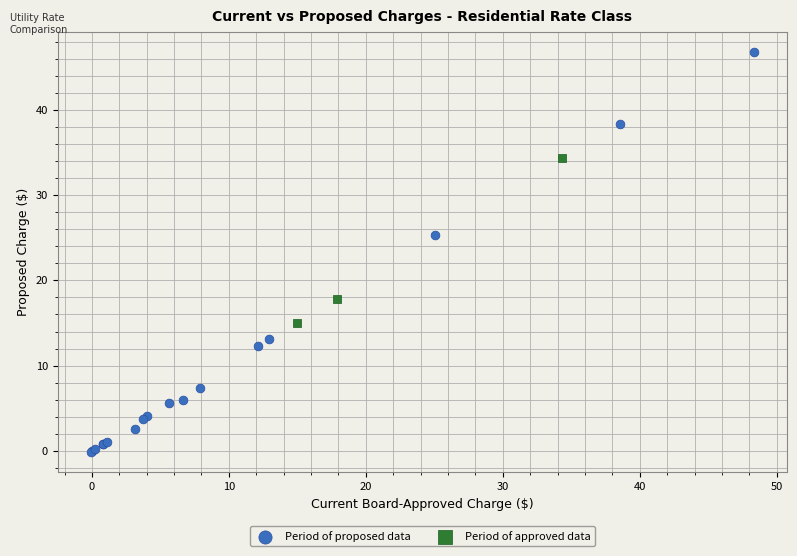

What are all the series names shown in the legend?

Period of proposed data, Period of approved data